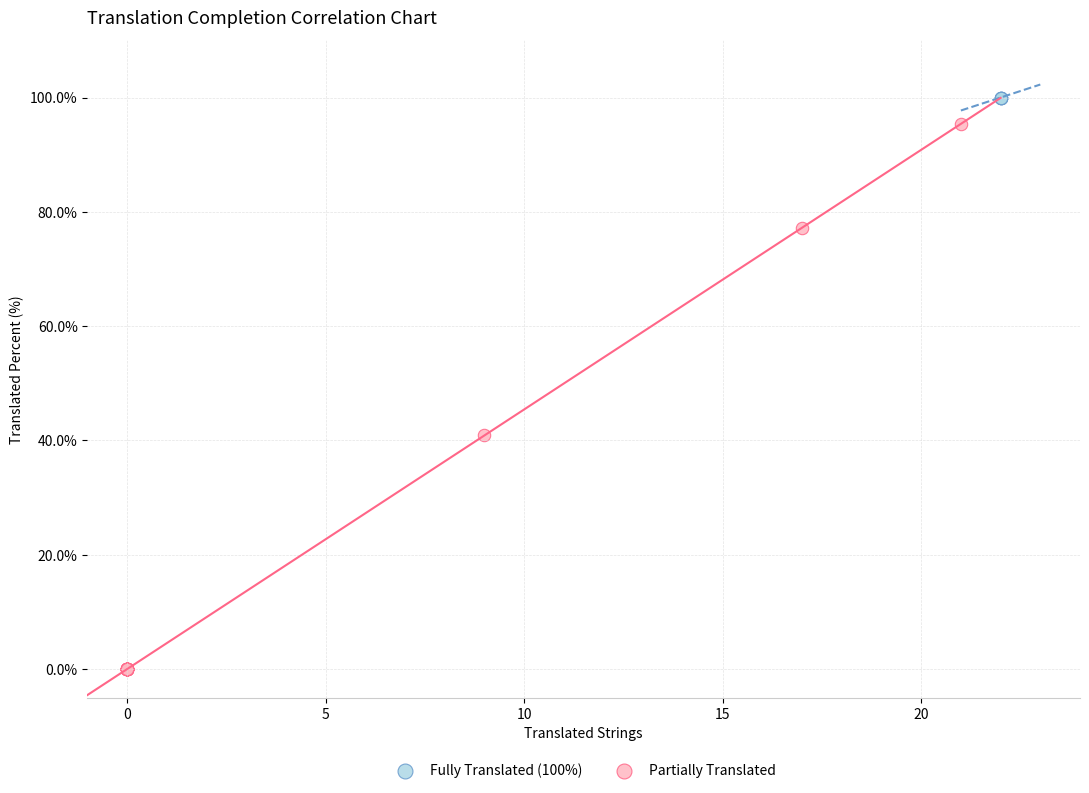

Which series reaches the maximum Y coordinate?

Fully Translated (100%)